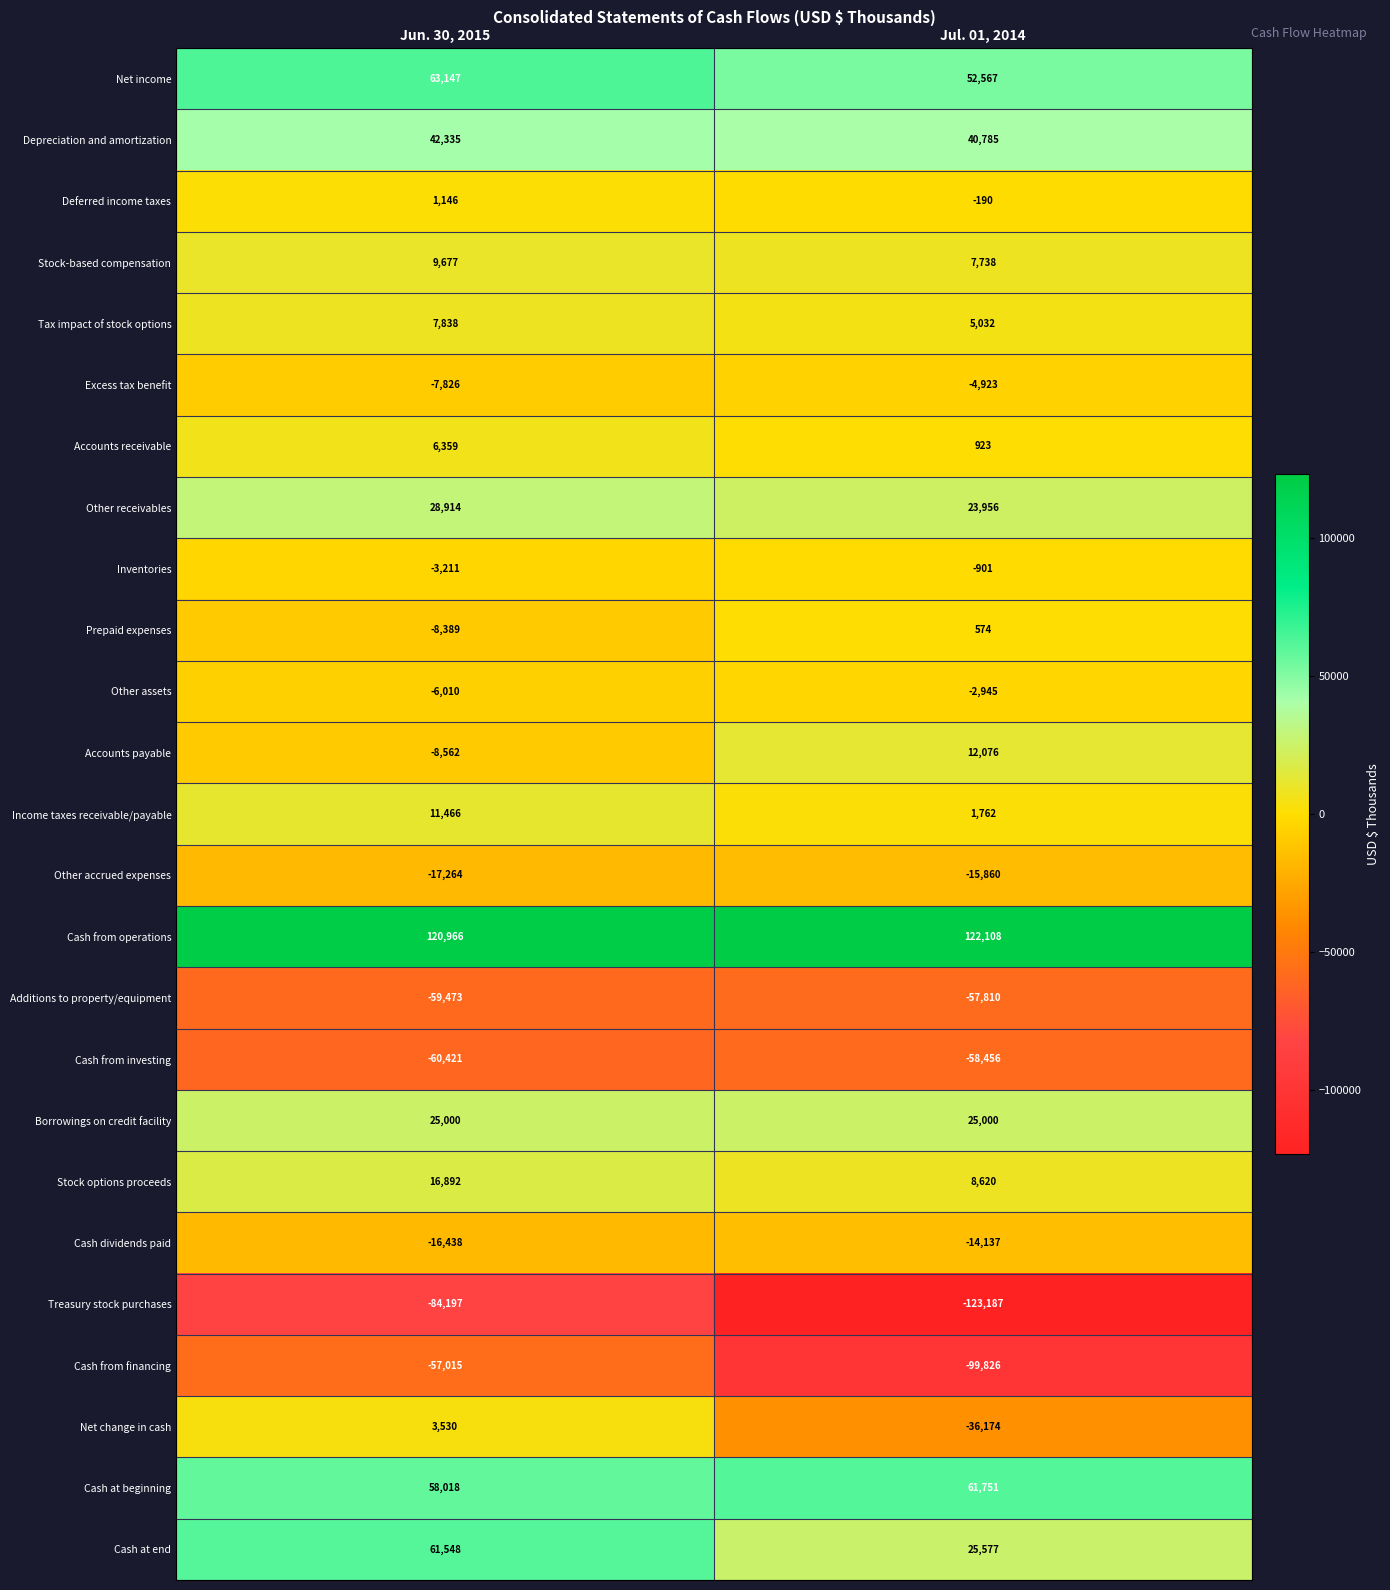

At Jun. 30, 2015, list the series in order from smallest to largest.

Treasury stock purchases, Cash from investing, Additions to property/equipment, Cash from financing, Other accrued expenses, Cash dividends paid, Accounts payable, Prepaid expenses, Excess tax benefit, Other assets, Inventories, Deferred income taxes, Net change in cash, Accounts receivable, Tax impact of stock options, Stock-based compensation, Income taxes receivable/payable, Stock options proceeds, Borrowings on credit facility, Other receivables, Depreciation and amortization, Cash at beginning, Cash at end, Net income, Cash from operations